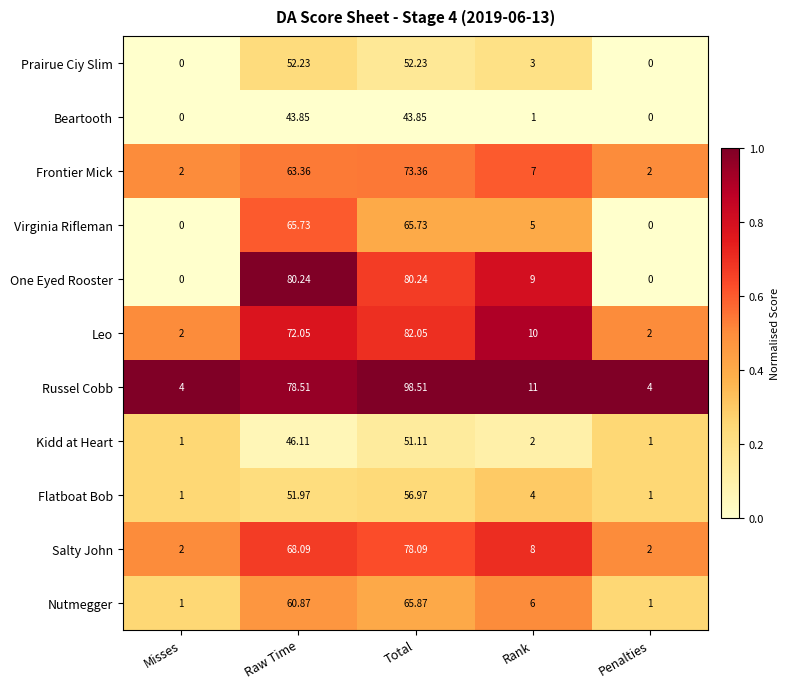

List the series in order of their peak value, highest first.

Russel Cobb, Leo, One Eyed Rooster, Salty John, Frontier Mick, Nutmegger, Virginia Rifleman, Flatboat Bob, Prairue Ciy Slim, Kidd at Heart, Beartooth